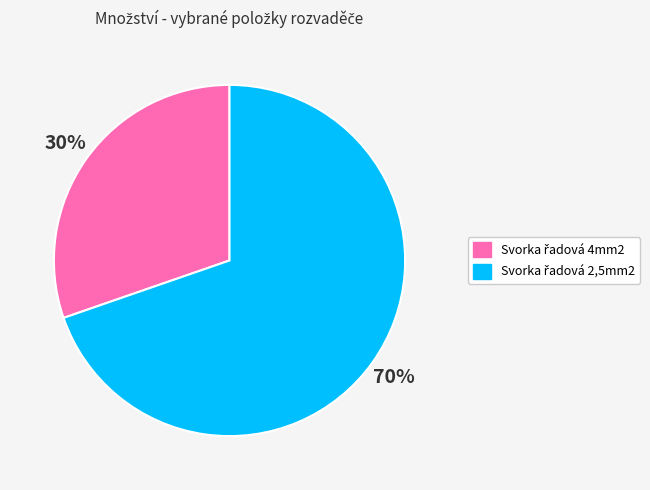

Is there any slice that represents more than half of the pie?

Yes